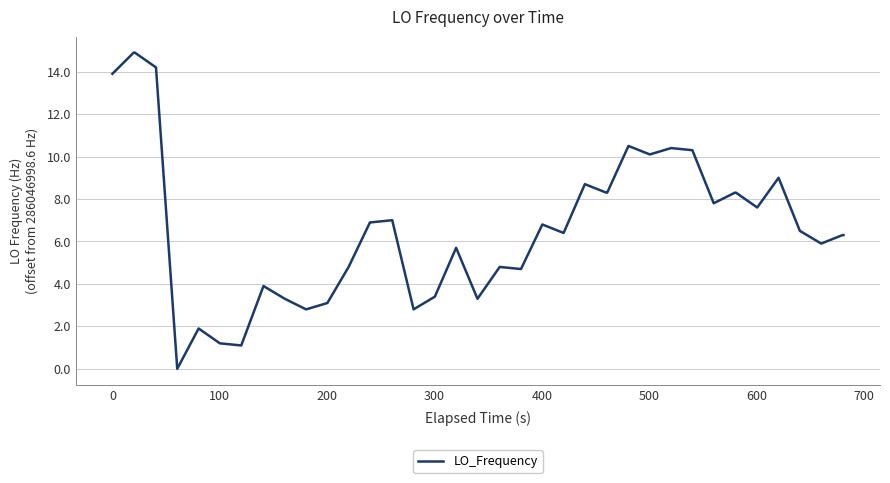

True or false: there are more than 0 points higher than both neighbors.

True